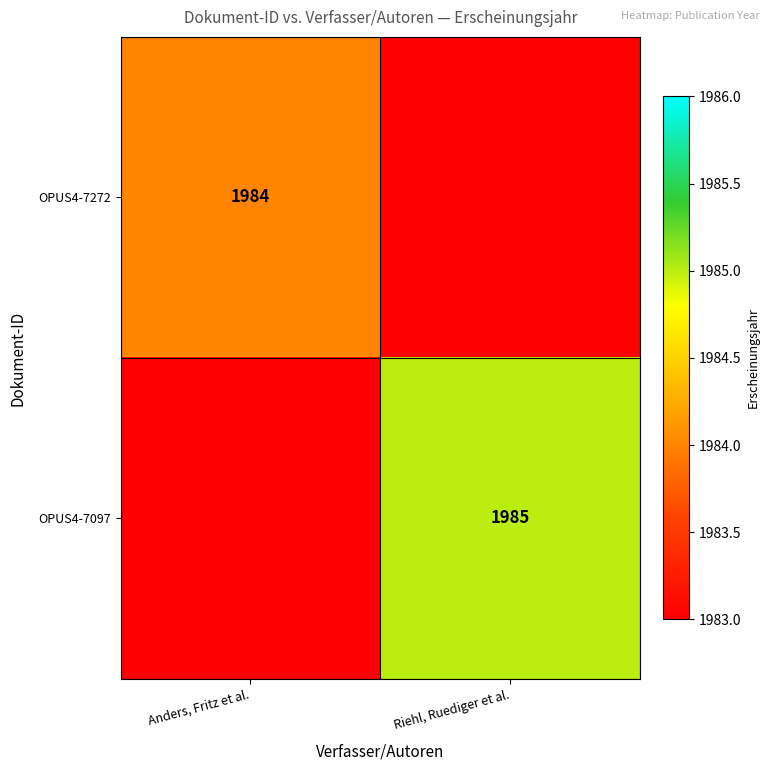

Is it true that OPUS4-7272 equals 1984 at Anders, Fritz et al.?

True